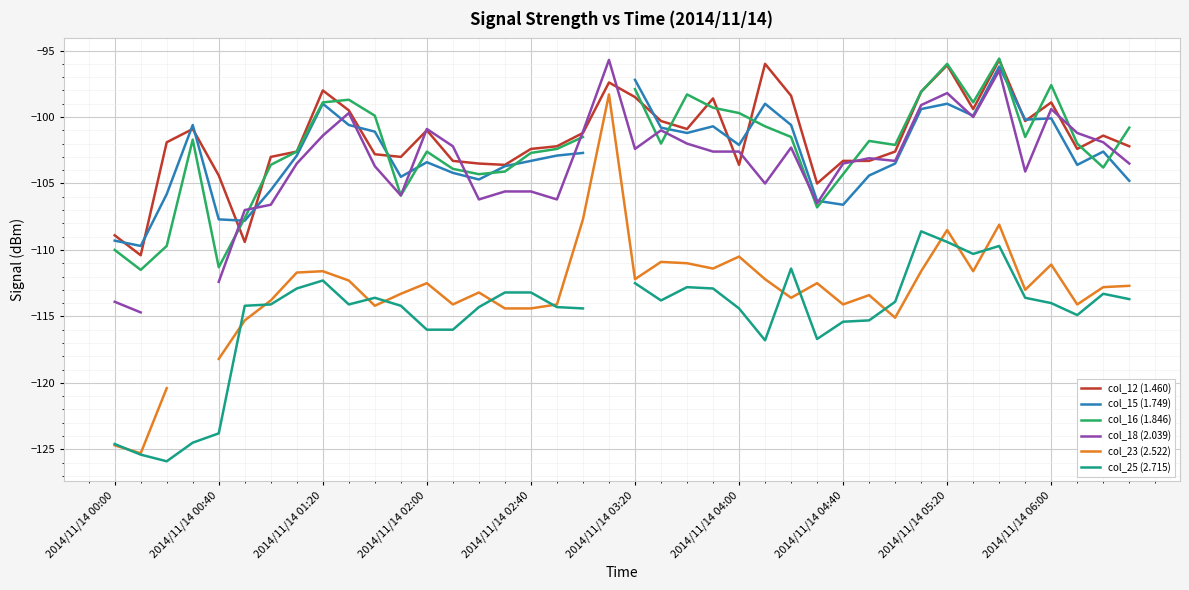

Count the number of categories in the chart.

40